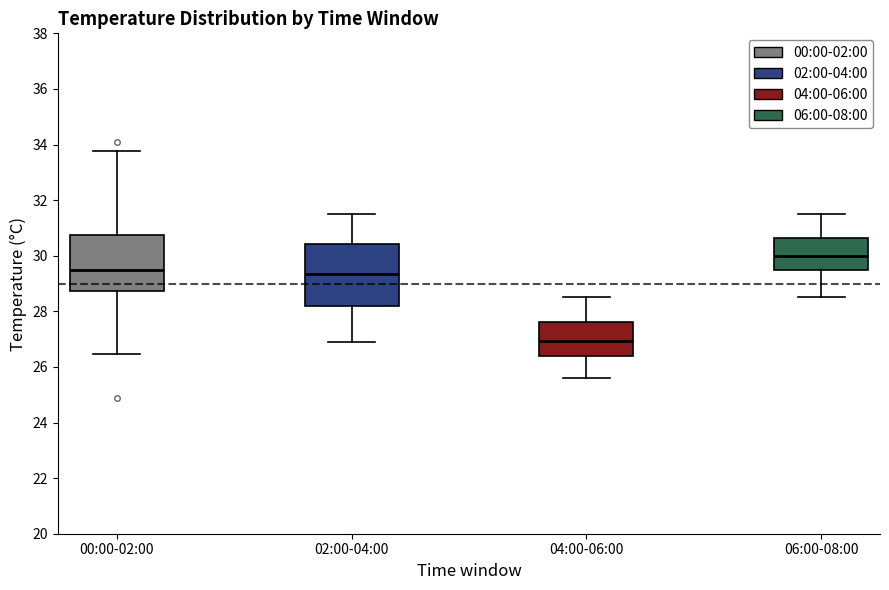

Where does the median line of the box for 02:00-04:00 sit on the y-axis? The values are not printed on the chart, so give them approximately, as read against the axis.

29.4